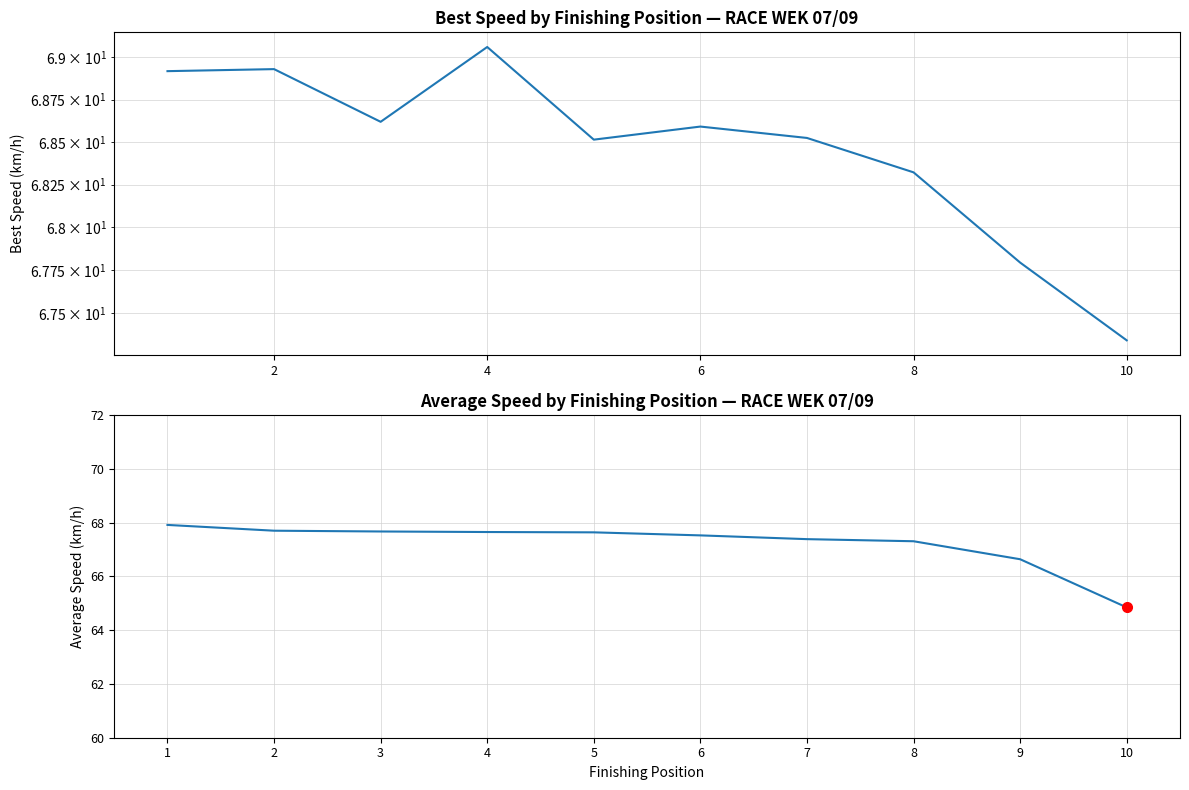

Rank the categories by Best Speed value from highest to lowest.

6, 2, 0, 4, 10, 12, 8, 7, 8, 9